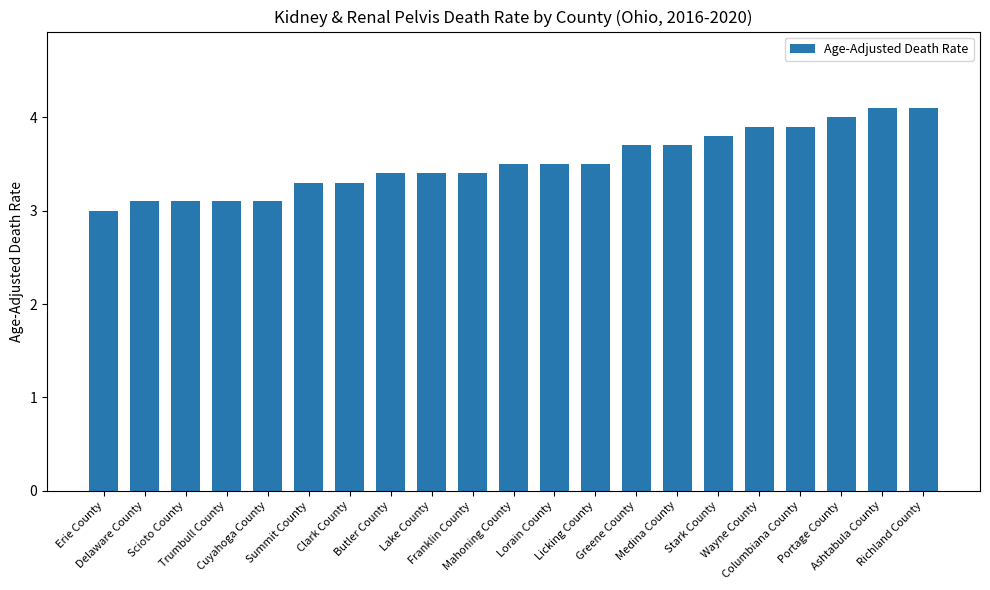

What is the greatest value displayed?

4.1